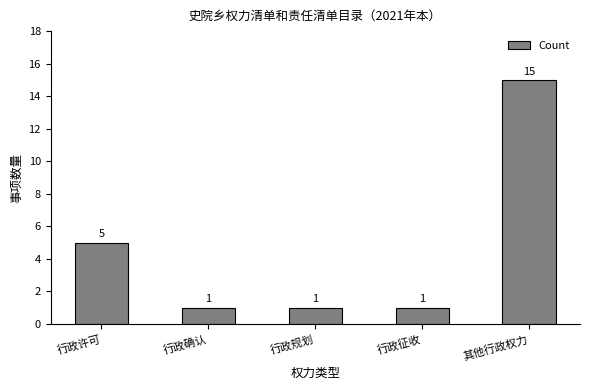

Does the chart contain stacked bars?

No